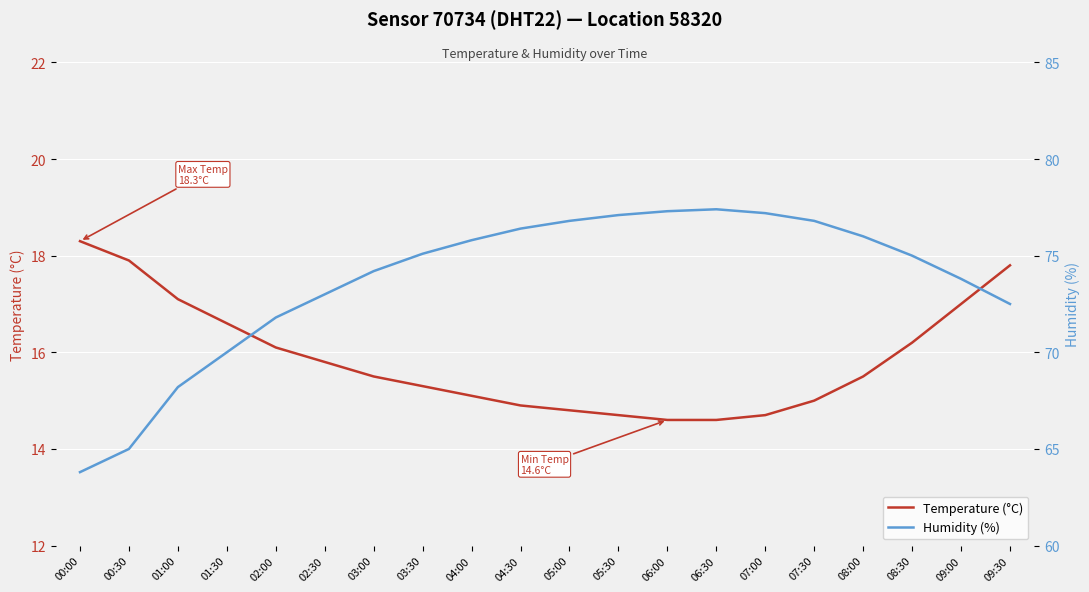

What is the difference between the second highest and second lowest values in the Humidity (%) series?

12.3